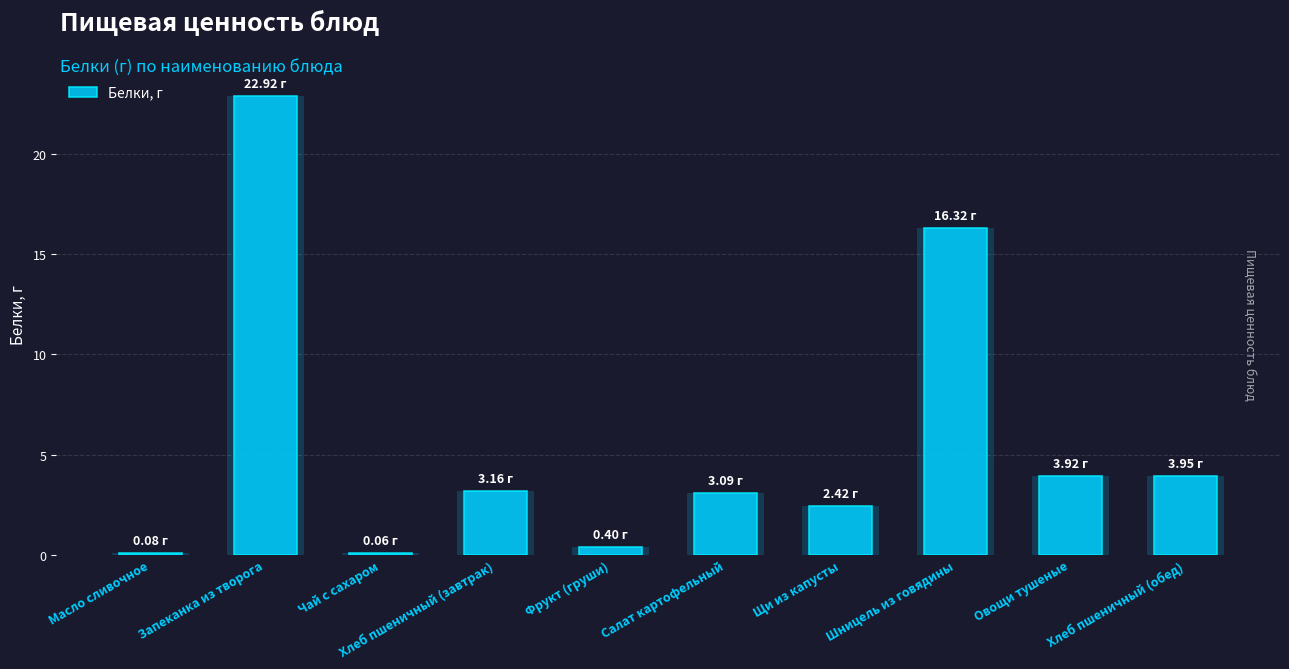

What is the difference between the values at Чай с сахаром and Салат картофельный?

3.0